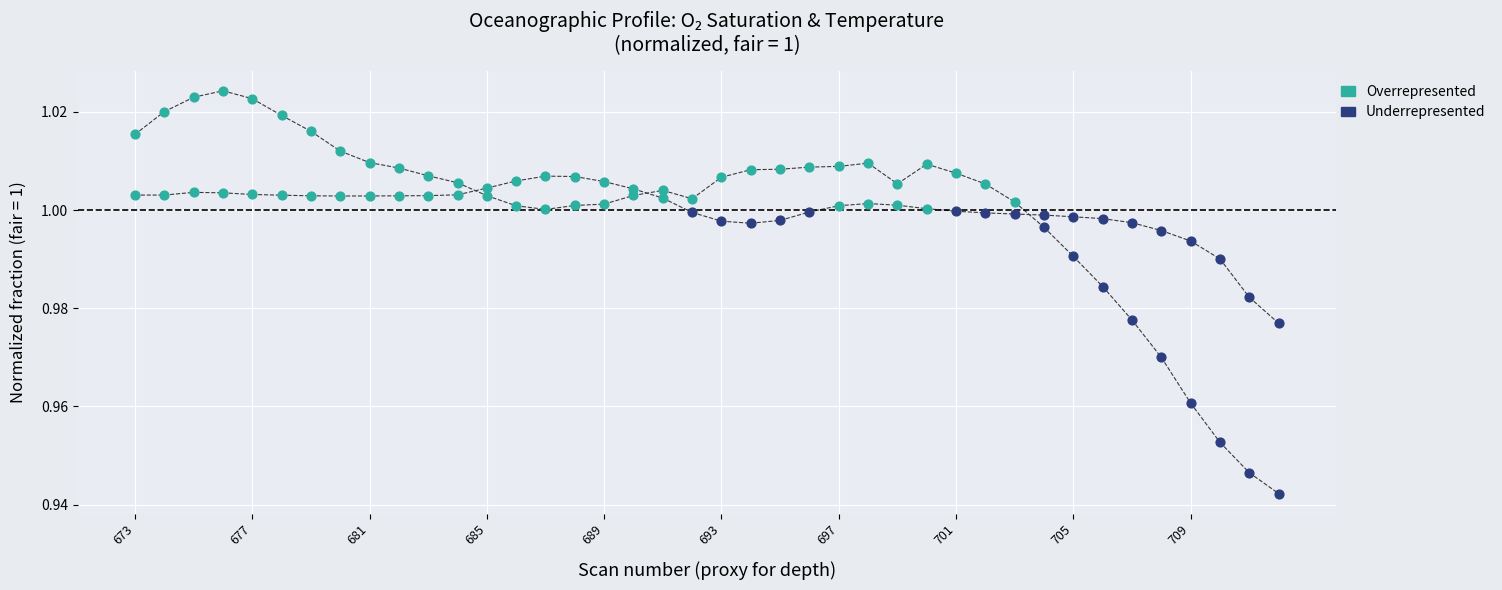

Does the chart have visible grid lines?

Yes